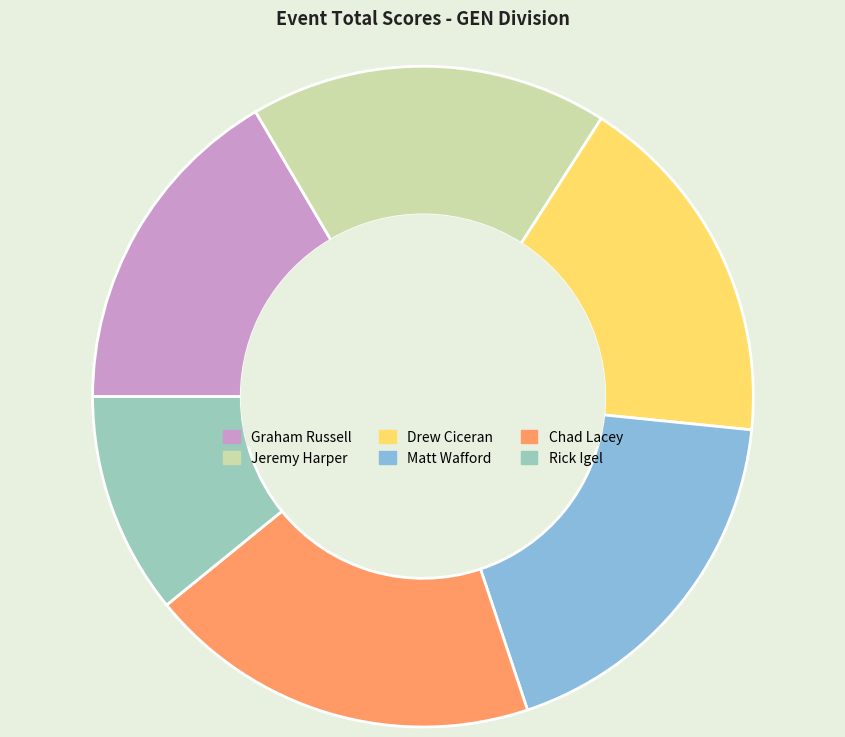

Is there a majority slice in this chart?

No